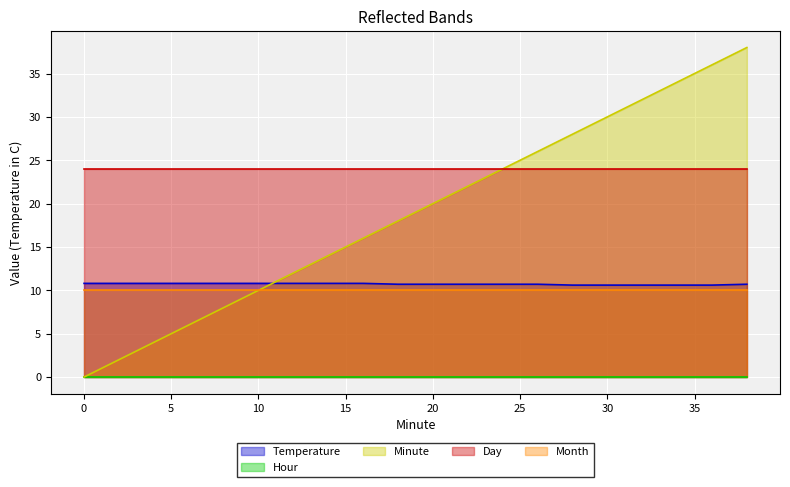

True or false: Temperature and Day cross at least once.

False